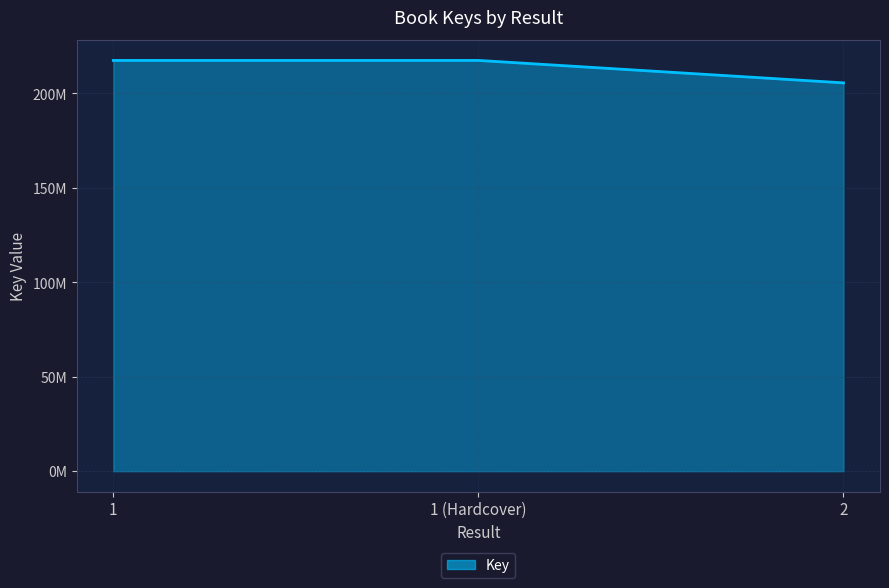

Read the value at 1 (Hardcover), to the nearest 100.

217478700